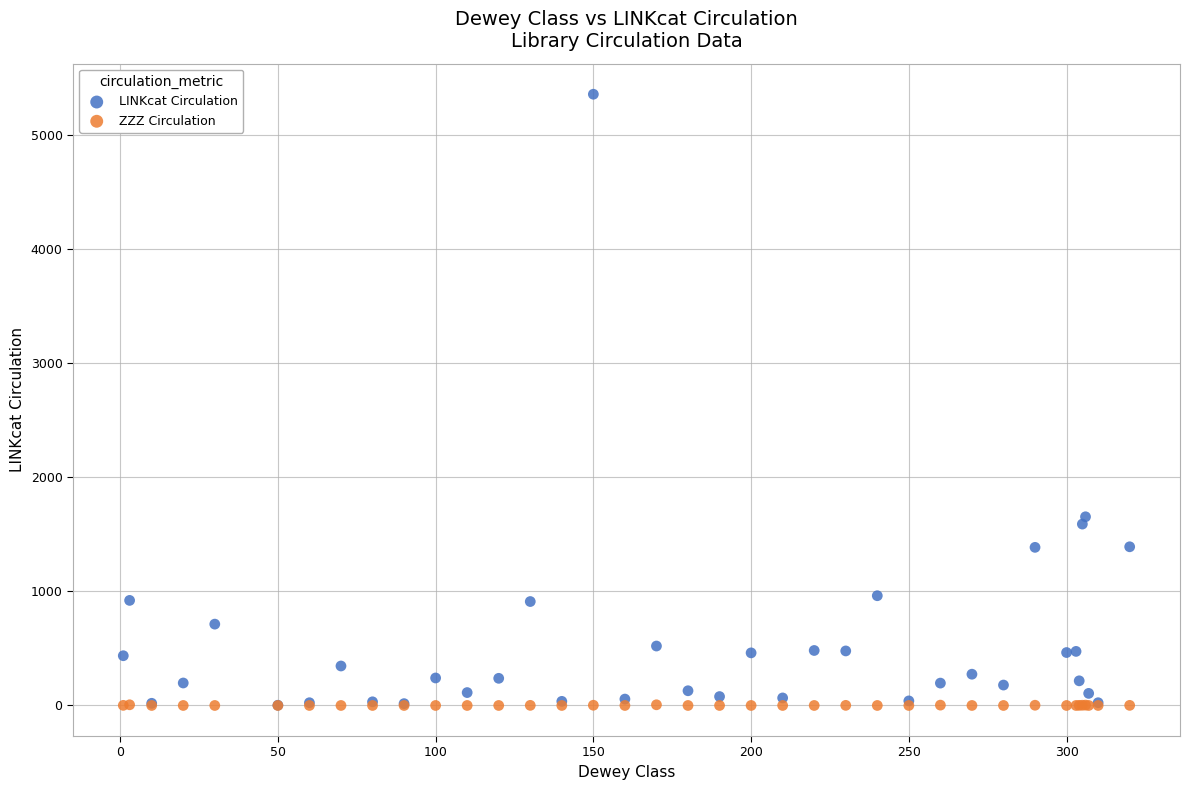

Across all series, what Y value is closest to 2679?

1654